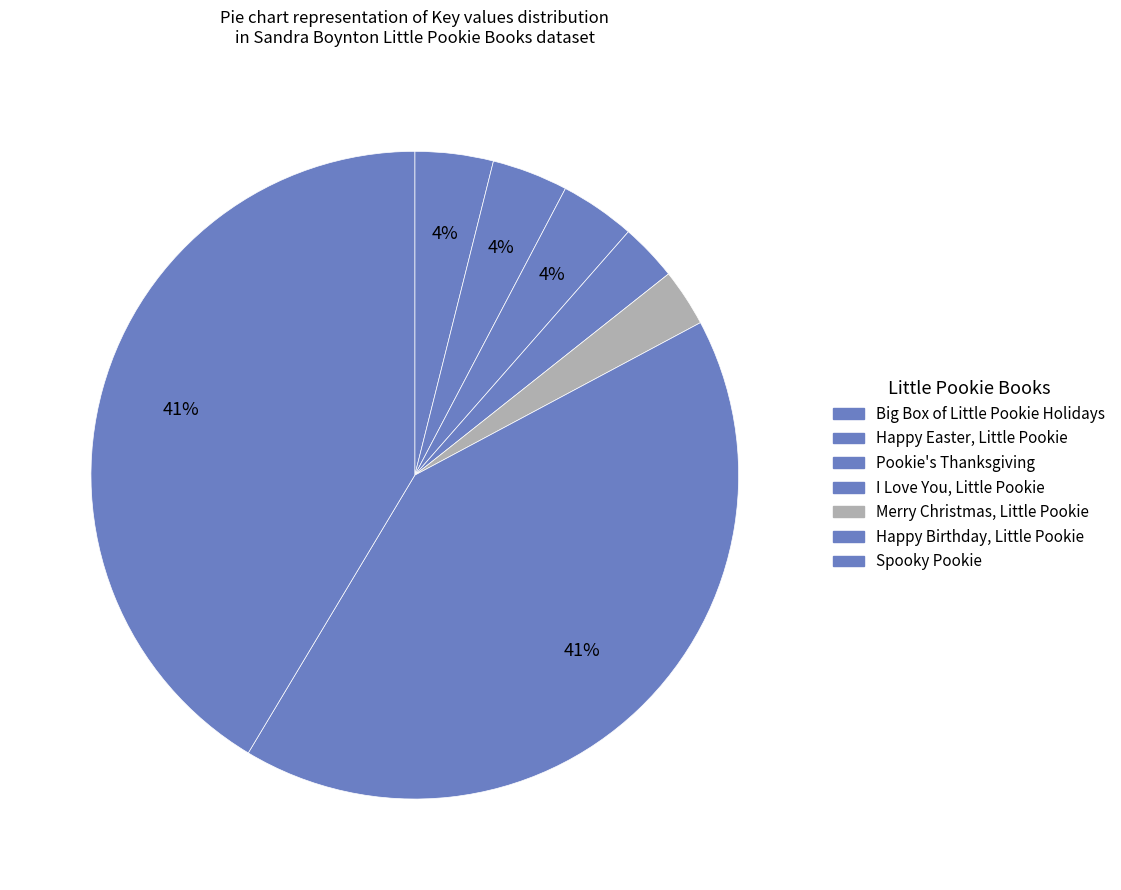

Between Happy Easter, Little Pookie and Pookie's Thanksgiving, which is larger?

Happy Easter, Little Pookie